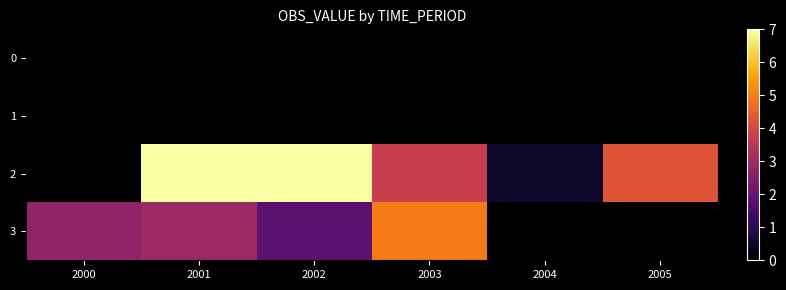

Between 2000 and 2003, which is larger?

2000